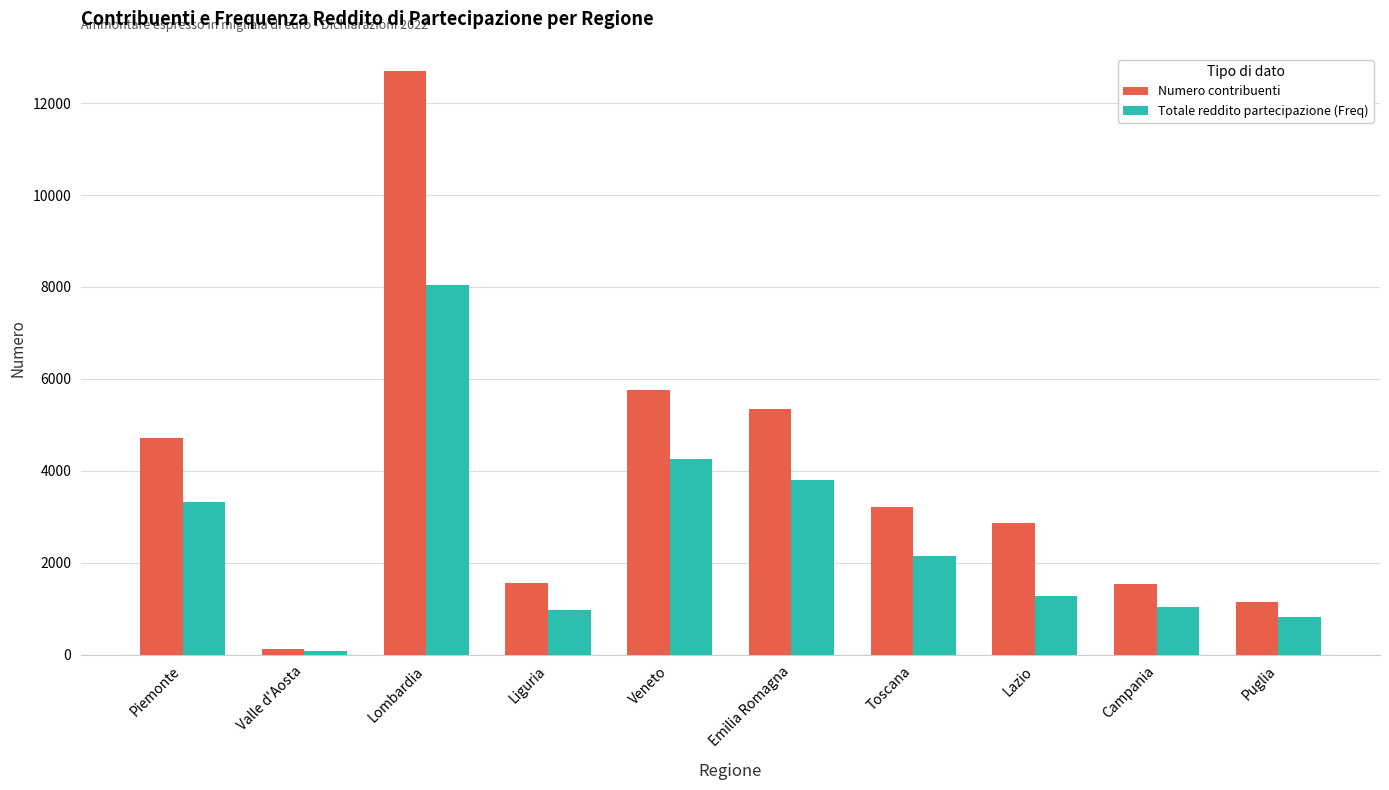

Which series has the largest range (max minus min)?

Numero contribuenti